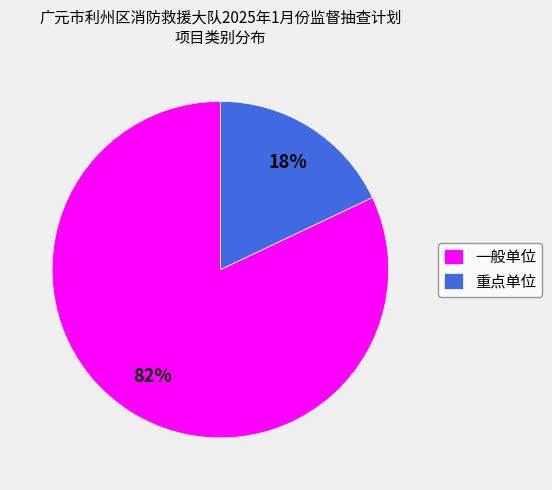

The 一般单位 slice represents 74% of the pie. True or false?

False